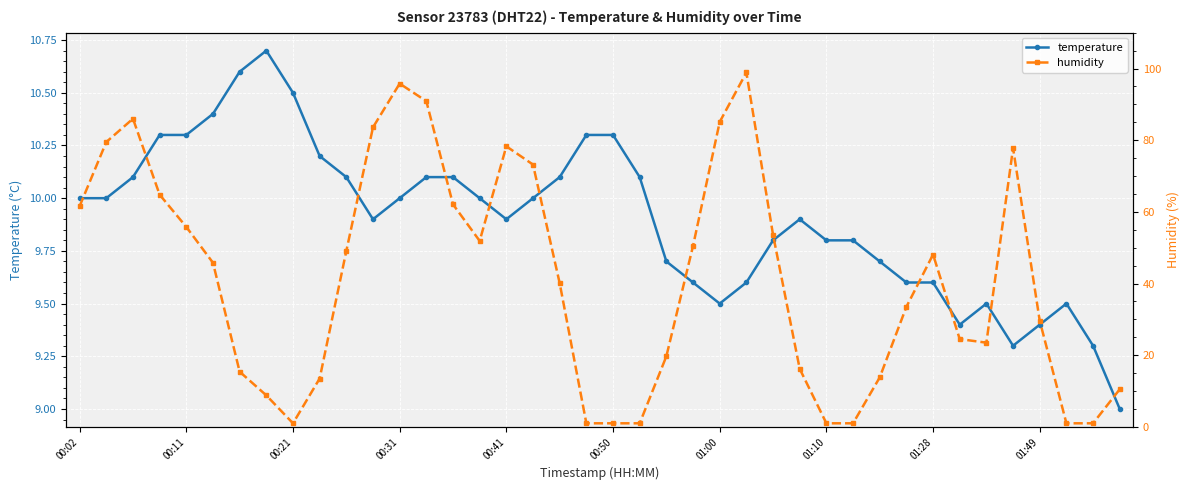

True or false: temperature has more than 2 interior local peaks.

True